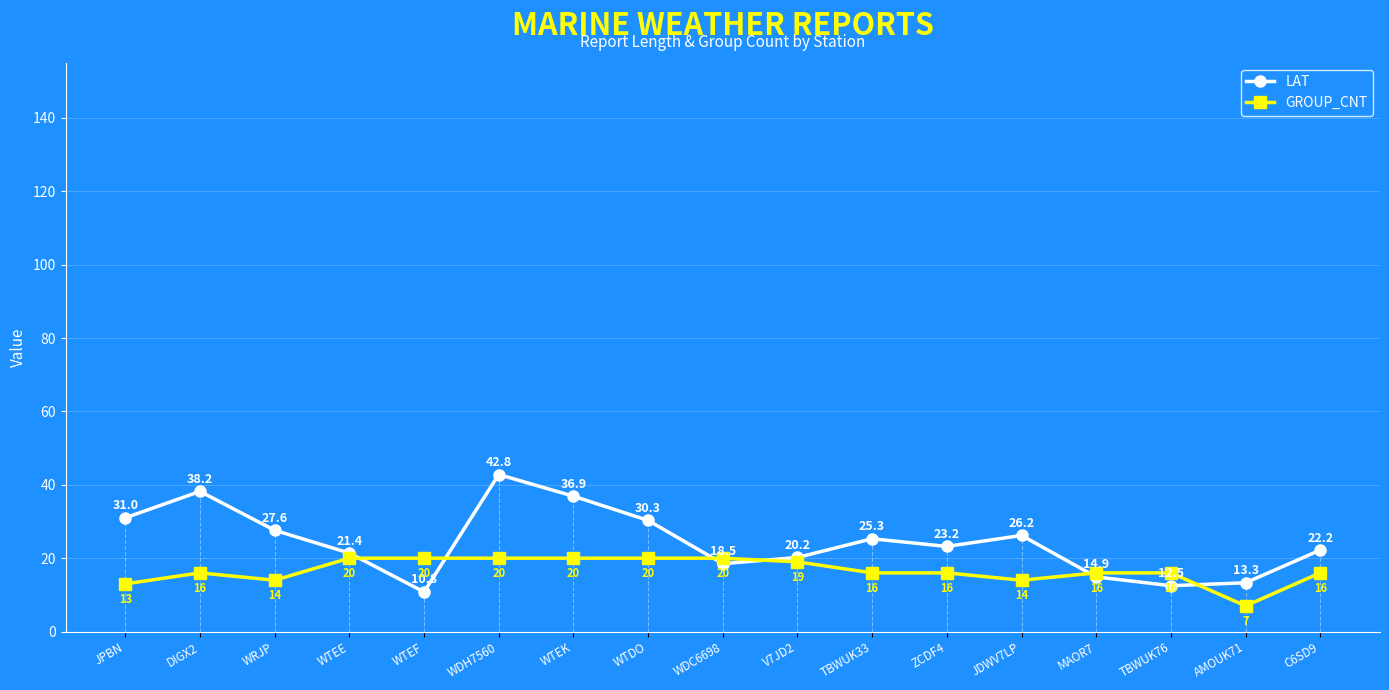

What is the label of the 17th point from the left?

C6SD9